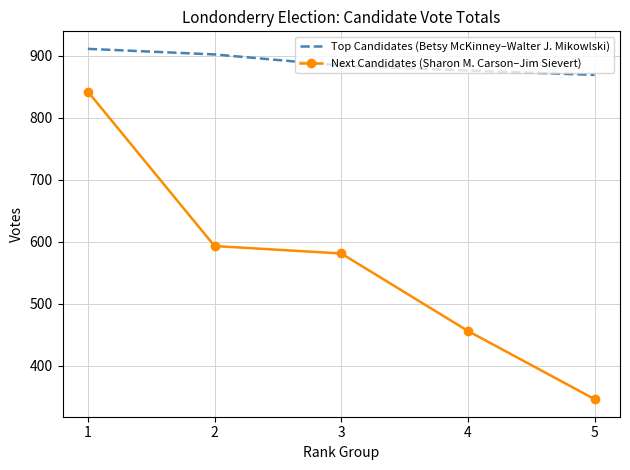

What is the difference between the second highest and minimum values in the Next Candidates (Sharon M. Carson–Jim Sievert) series?

247